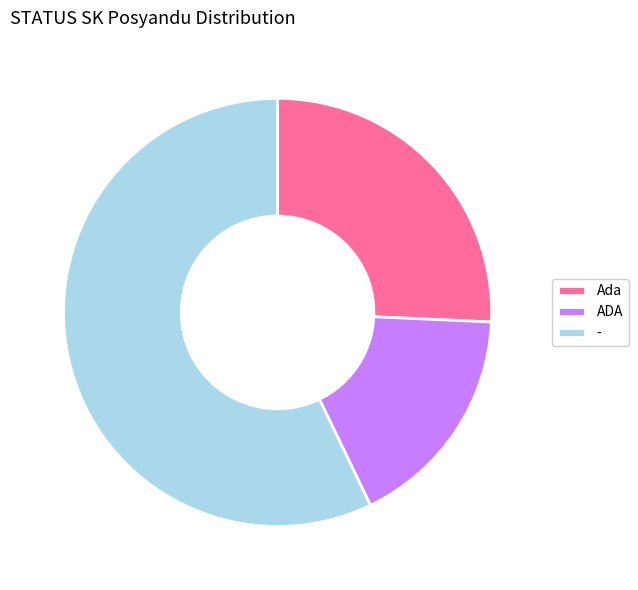

Rank the categories by value from lowest to highest.

ADA, Ada, -